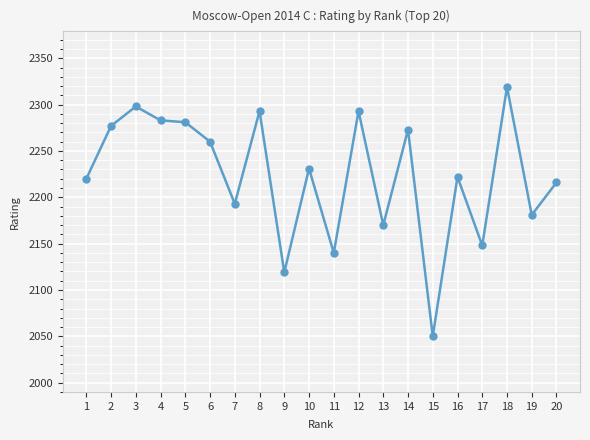

What is the maximum value shown in the chart?

2319